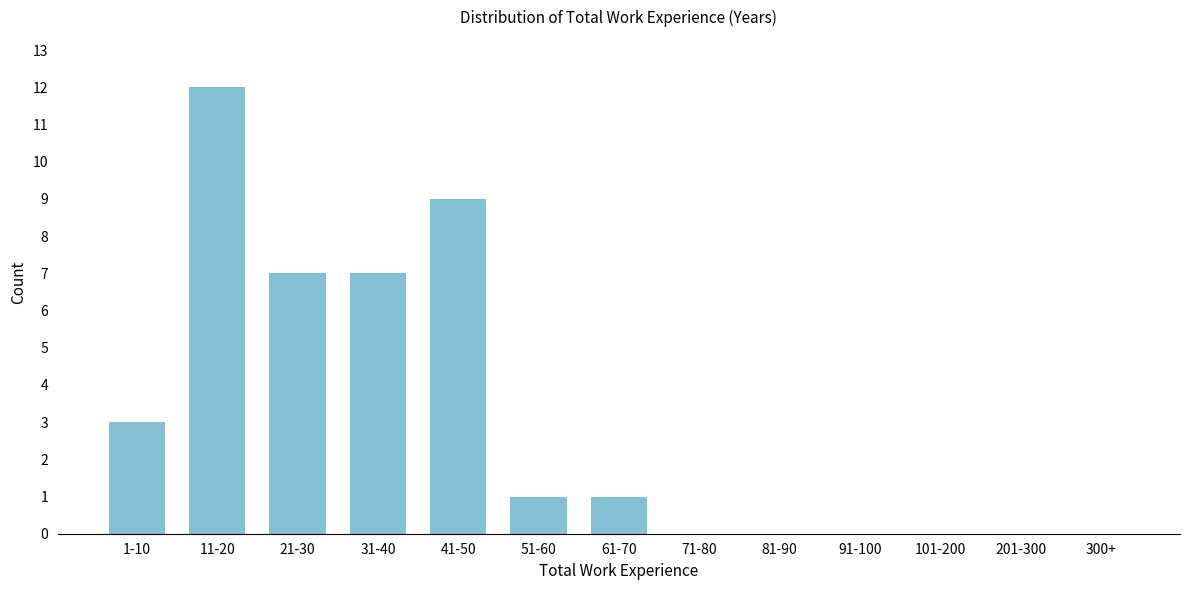

Reading right to left, transcribe all the data shown in this chart.

300+=0	201-300=0	101-200=0	91-100=0	81-90=0	71-80=0	61-70=1	51-60=1	41-50=9	31-40=7	21-30=7	11-20=12	1-10=3